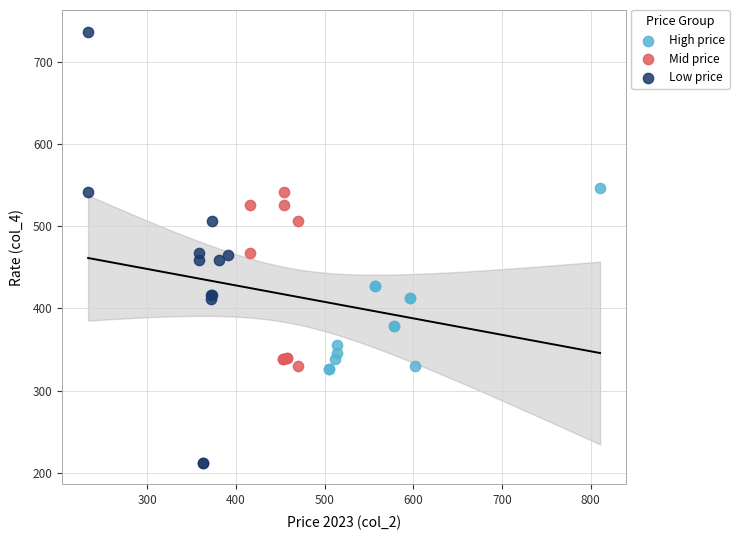

What are all the series names shown in the legend?

High price, Mid price, Low price